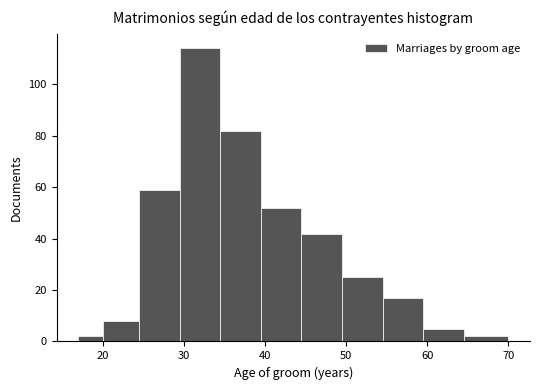

Around what value on the x-axis is the tallest bar? Give the approximate position of its centre, as read against the axis.

32